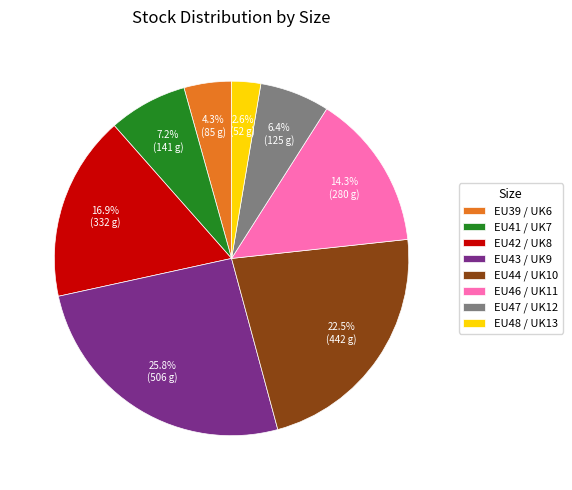

Between EU41 / UK7 and EU48 / UK13, which is larger?

EU41 / UK7